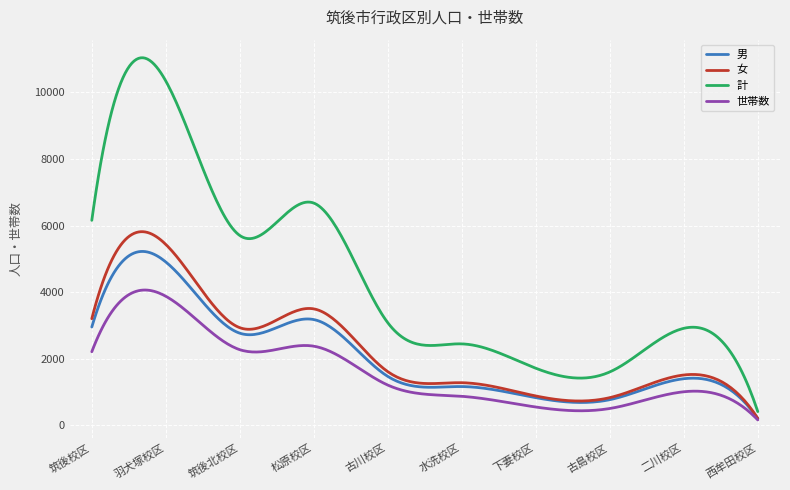

List the series in order of their peak value, highest first.

計, 女, 男, 世帯数